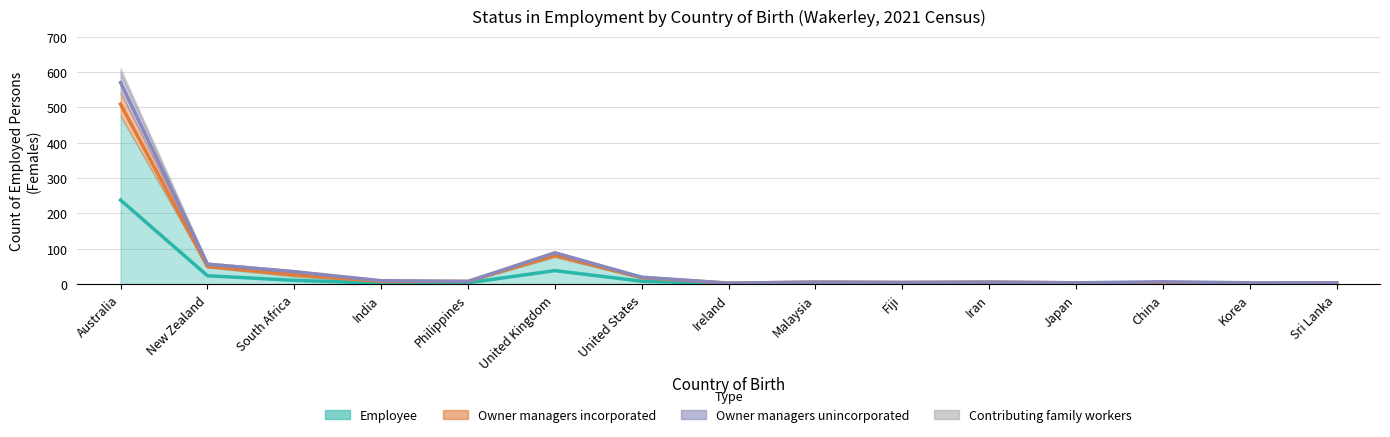

The value of Owner managers unincorporated at United States is 18.5. True or false?

True